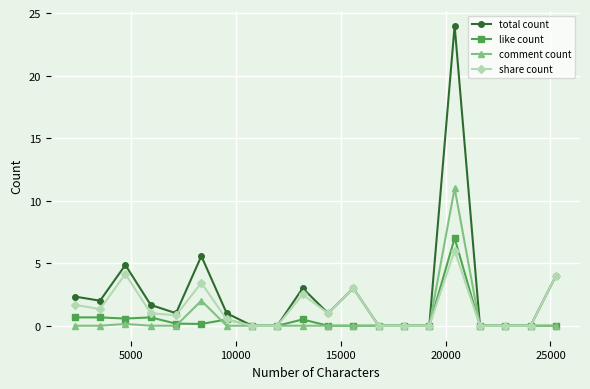

What is the difference between the second highest and second lowest values in the total count series?

5.6